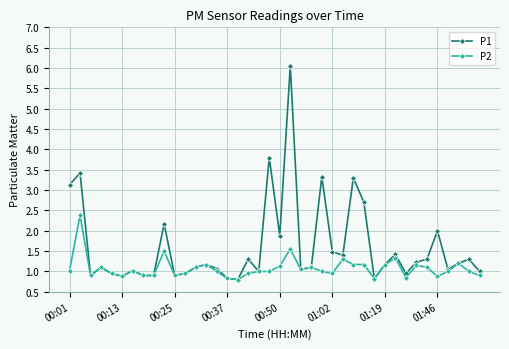

Which series has the largest total across all categories?

P1